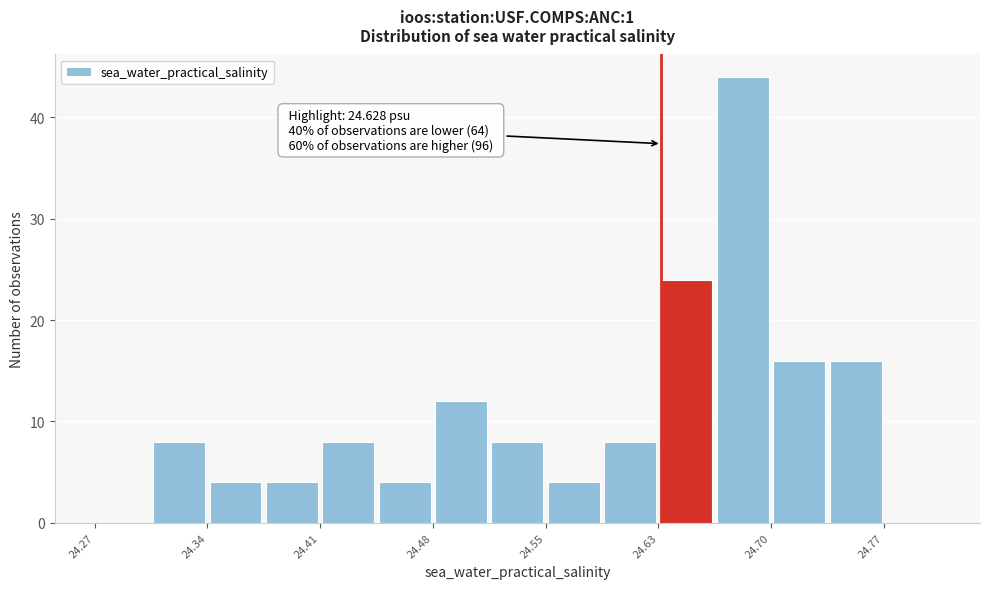

Read against the x-axis, roughly where is the centre of the tallest bar?

24.68